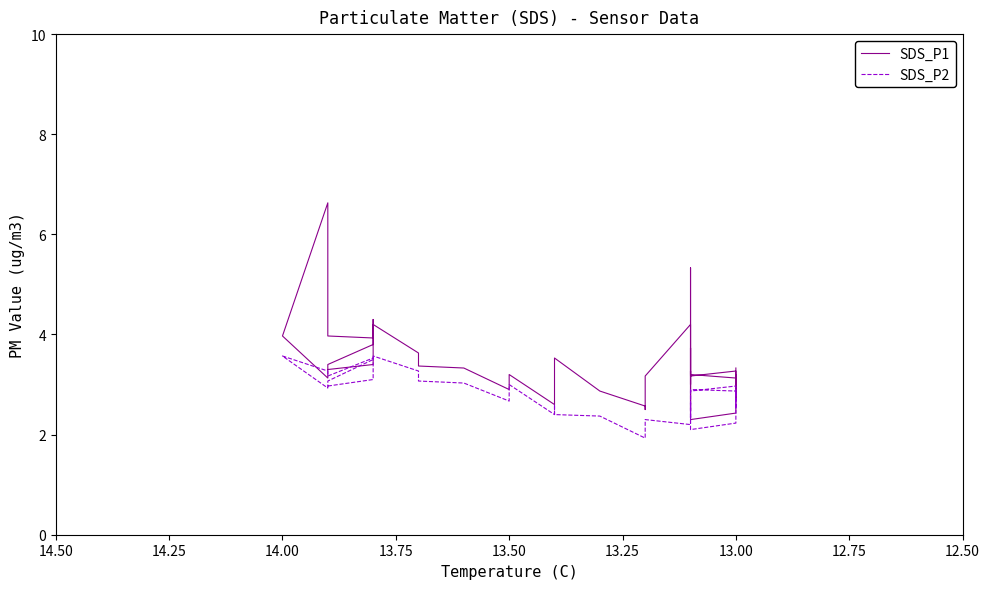

True or false: SDS_P2 and SDS_P1 intersect in this chart.

False